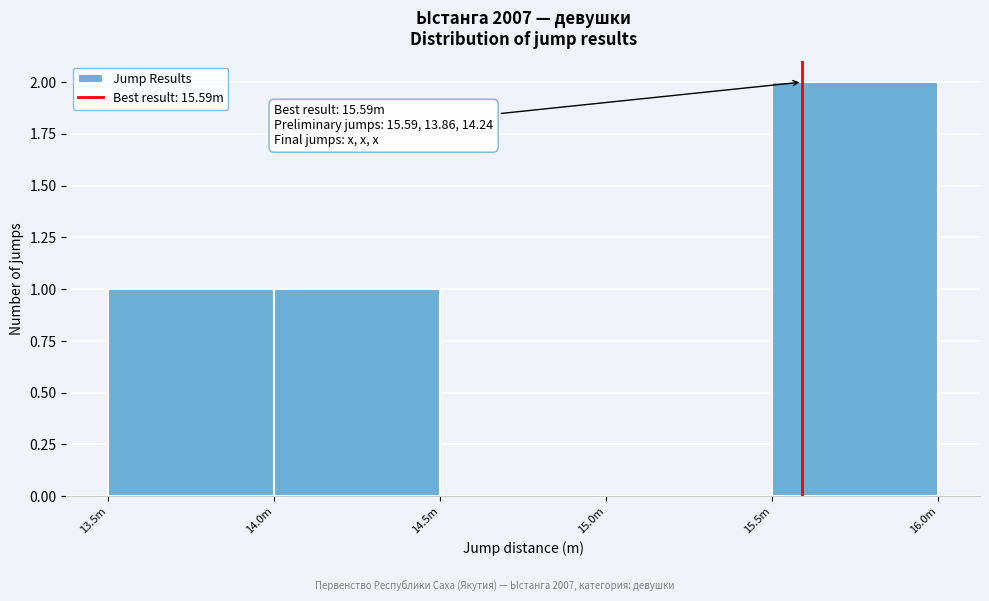

Reading right to left, what are all the values shown in this chart?

15.5m=2	15.0m=0	14.5m=0	14.0m=1	13.5m=1